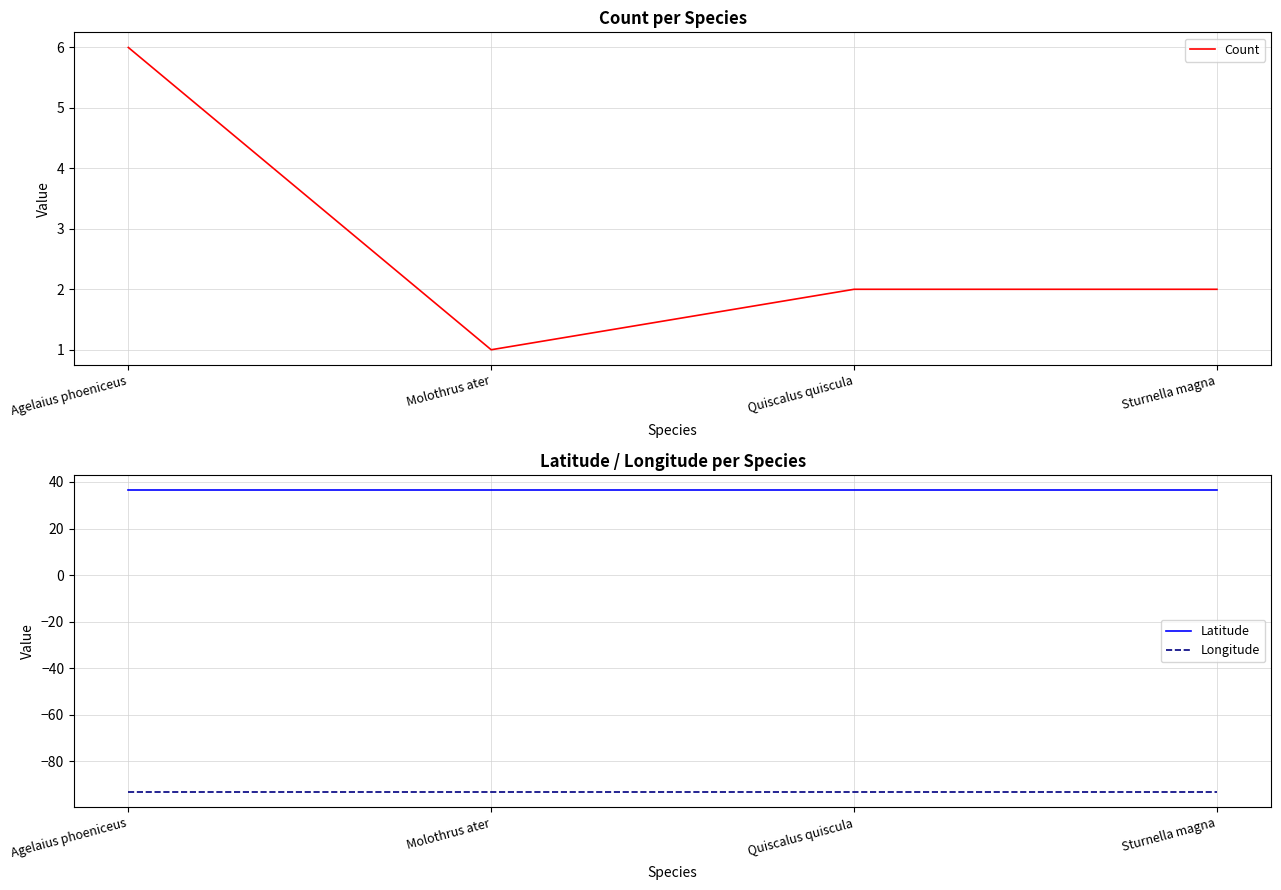

At which category does the chart reach its minimum across all series?

Agelaius phoeniceus